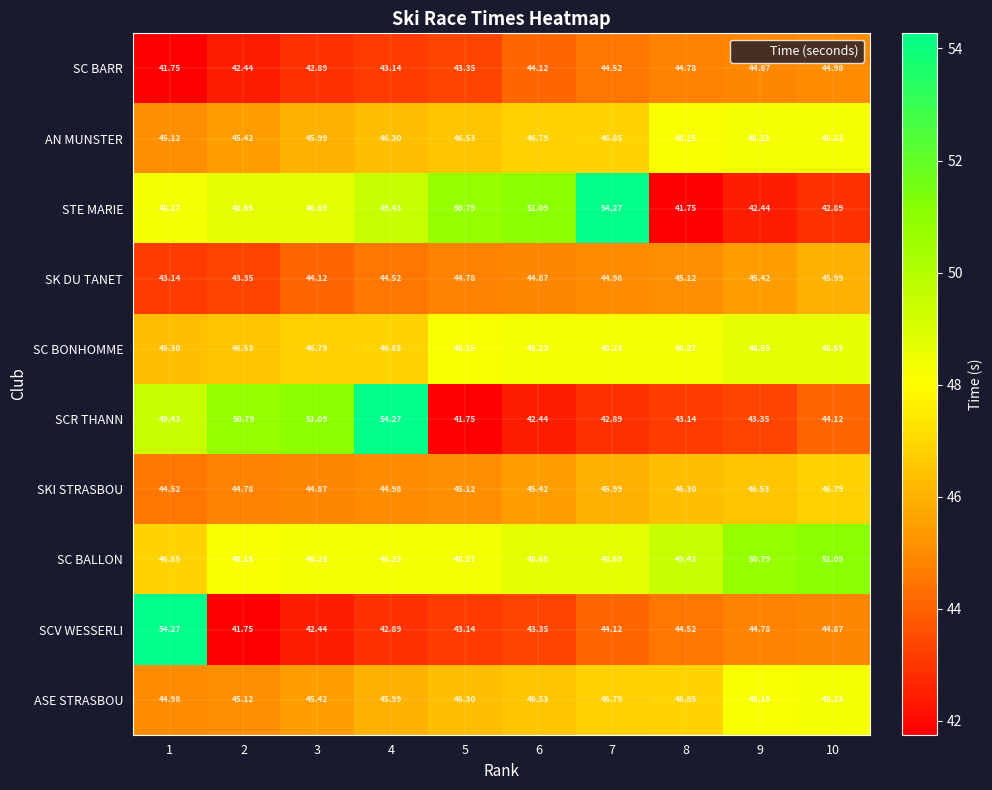

At 4, list the series in order from smallest to largest.

SCV WESSERLI, SC BARR, SK DU TANET, SKI STRASBOU, ASE STRASBOU, AN MUNSTER, SC BONHOMME, SC BALLON, STE MARIE, SCR THANN